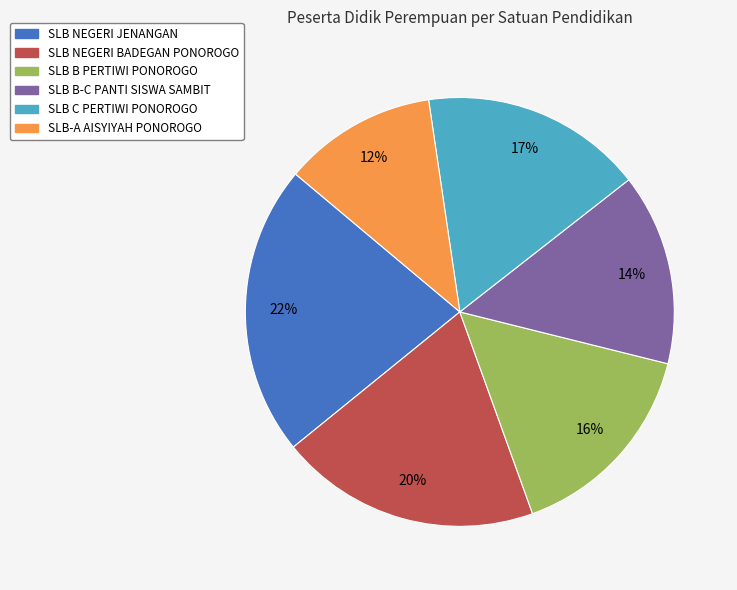

Combined, do SLB-A AISYIYAH PONOROGO and SLB NEGERI BADEGAN PONOROGO account for over 50%?

No